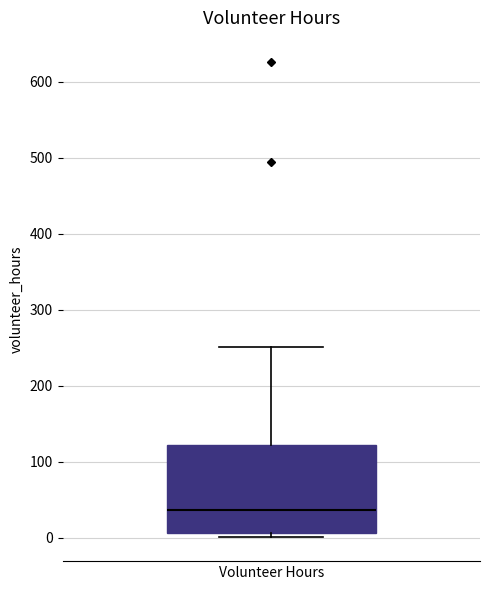

Transcribe this box plot: give where the median line is, the range the box spans, and where the two whiskers end, as read against the y-axis. The values are not printed on the chart, so give them approximately, as read against the axis.

median 40, box 10 to 120, whiskers 0 to 250